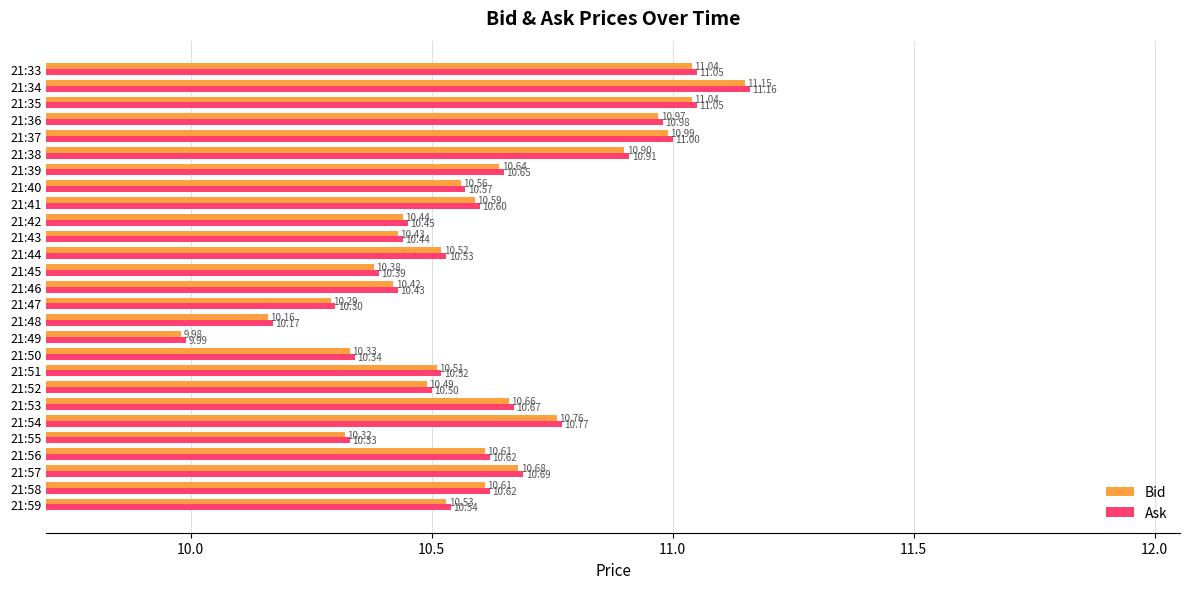

What is the average value of the Ask series?

10.6